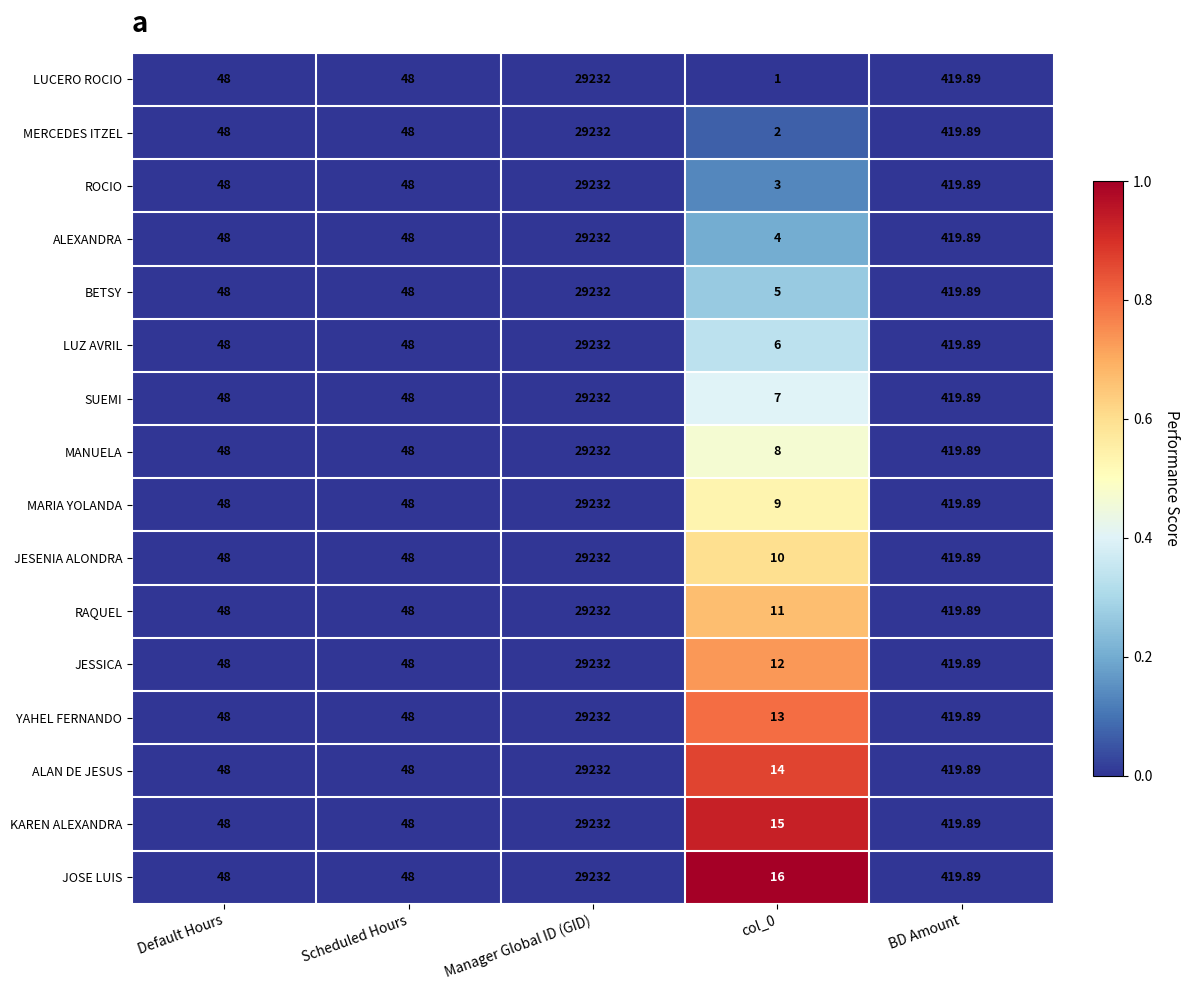

Which series has the largest range (max minus min)?

LUCERO ROCIO